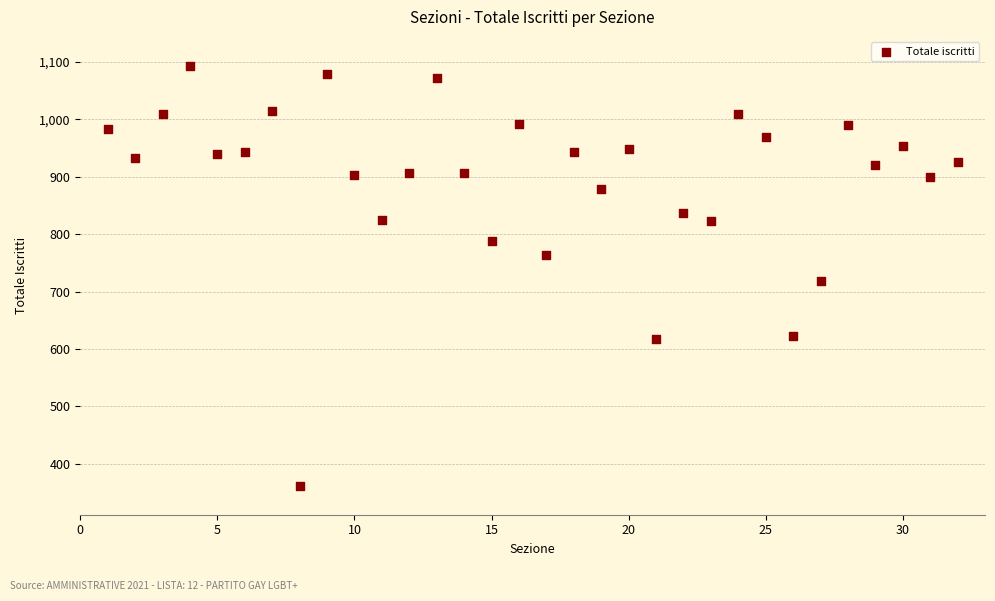

What Y value in the scatter plot is closest to 727?

718